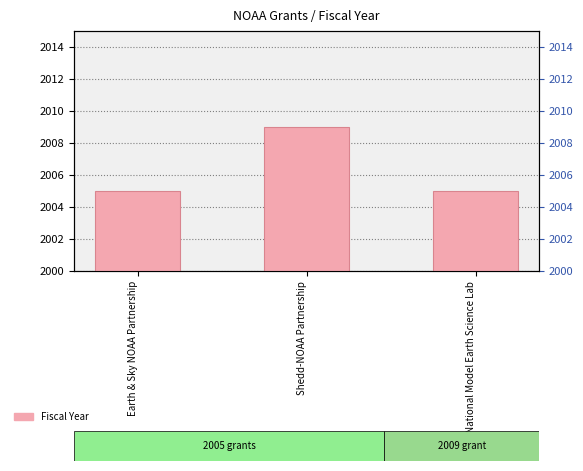

The value at National Model Earth Science Lab is 2005. True or false?

True